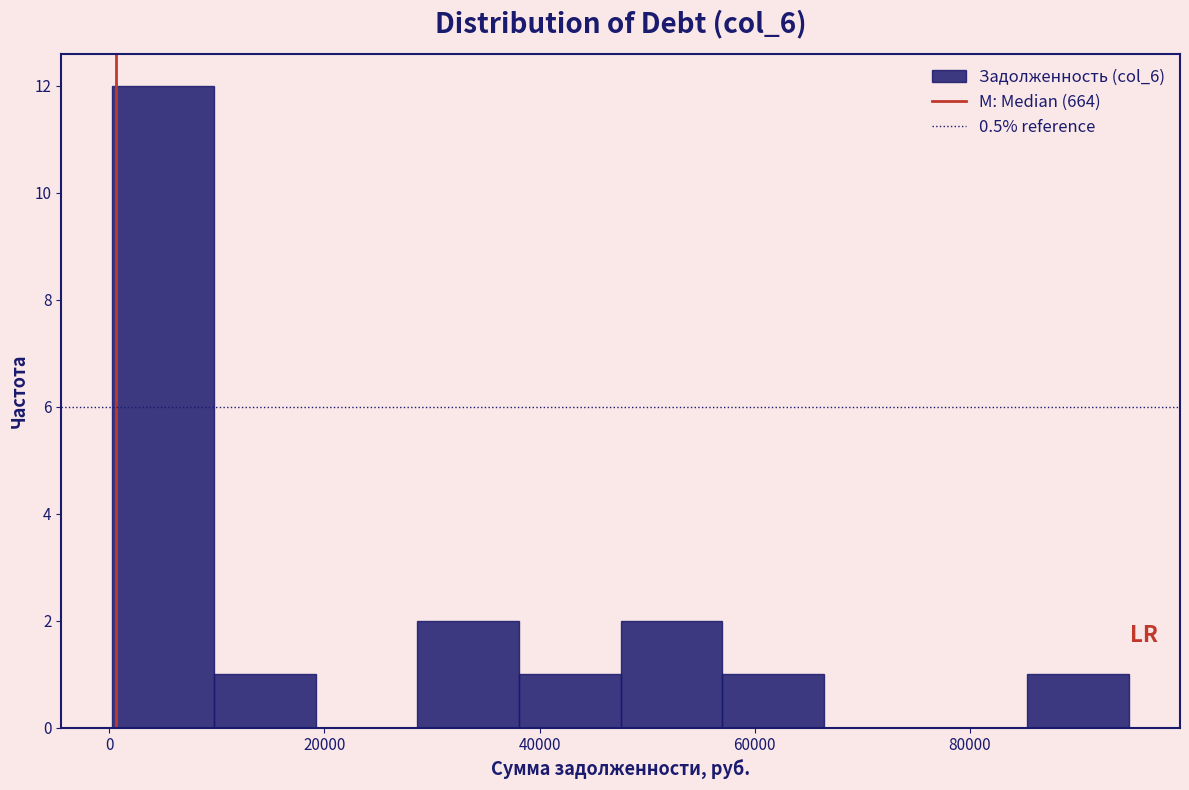

Reading left to right, transcribe this chart: for each bar, give the range it covers on the x-axis and its height. Neither the bar edges nor the heights are printed on the chart, so give them approximately, as read against the axes.

0 to 10000: 12
10000 to 20000: 1
20000 to 28000: 0
28000 to 38000: 2
38000 to 48000: 1
48000 to 58000: 2
58000 to 66000: 1
66000 to 76000: 0
76000 to 86000: 0
86000 to 94000: 1